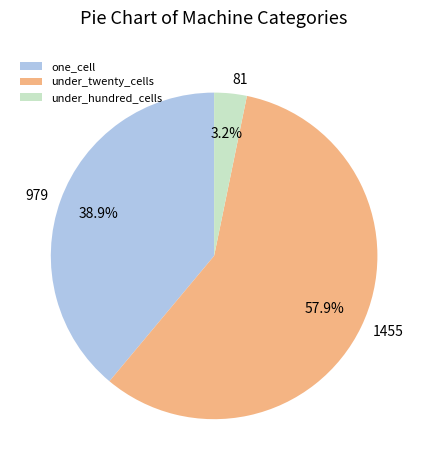

Which category has the biggest portion of the pie?

under_twenty_cells